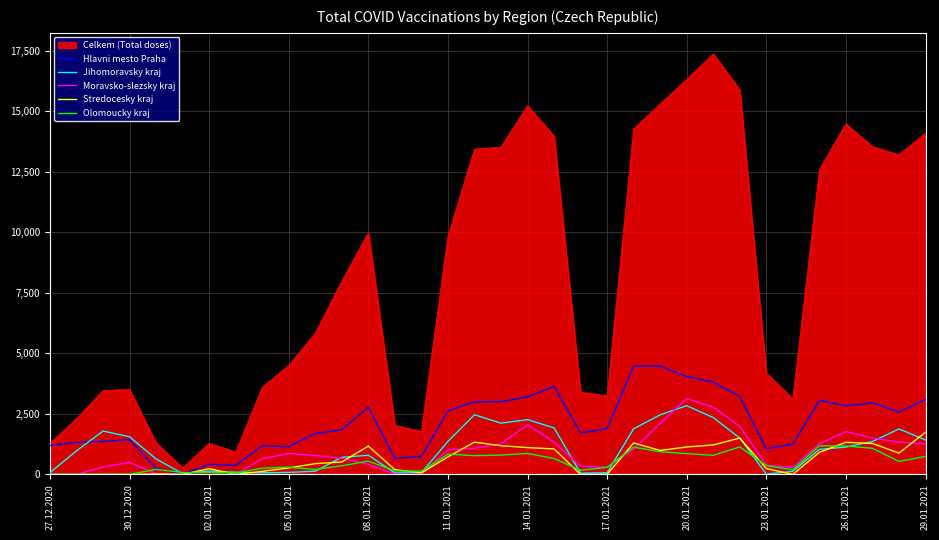

Which series has the largest range (max minus min)?

Celkem (Total doses)